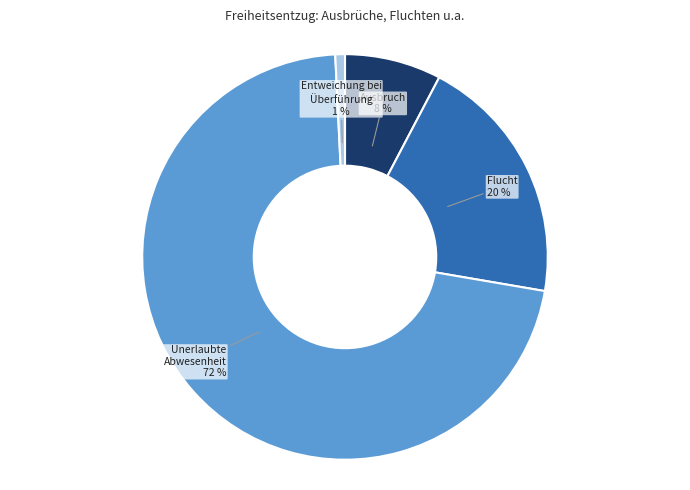

Which slice represents more than half of the pie?

Unerlaubte Abwesenheit